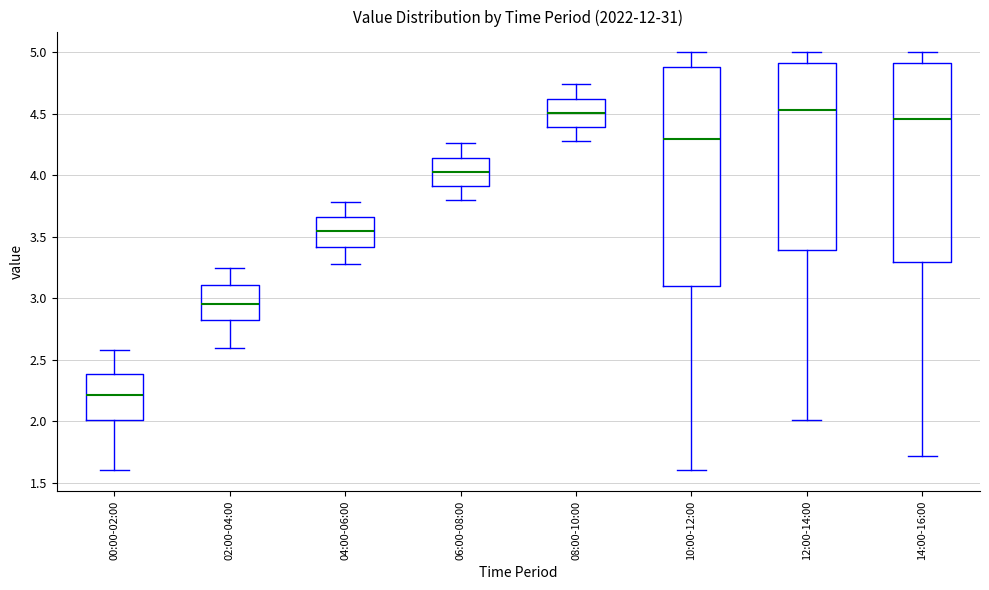

Reading left to right, transcribe this box plot: for each box, give where its median line is, the range the box spans, and where its two whiskers end, as read against the y-axis. The values are not printed on the chart, so give them approximately, as read against the axis.

00:00-02:00: median 2.20, box 2.00 to 2.40, whiskers 1.60 to 2.60
02:00-04:00: median 2.95, box 2.80 to 3.10, whiskers 2.60 to 3.25
04:00-06:00: median 3.55, box 3.40 to 3.65, whiskers 3.30 to 3.80
06:00-08:00: median 4.05, box 3.90 to 4.15, whiskers 3.80 to 4.25
08:00-10:00: median 4.50, box 4.40 to 4.65, whiskers 4.30 to 4.75
10:00-12:00: median 4.30, box 3.10 to 4.90, whiskers 1.60 to 5.00
12:00-14:00: median 4.55, box 3.40 to 4.90, whiskers 2.00 to 5.00
14:00-16:00: median 4.45, box 3.30 to 4.90, whiskers 1.70 to 5.00